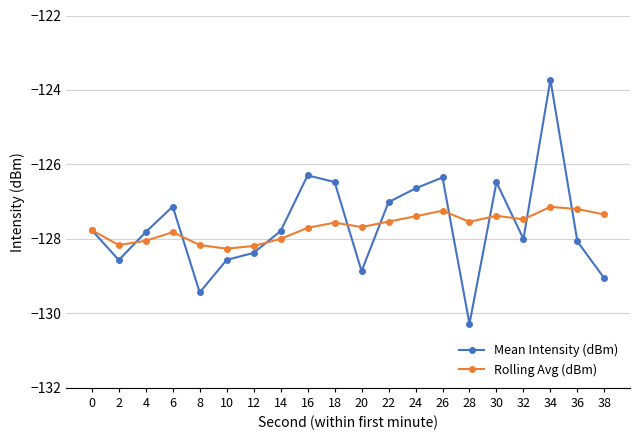

What is the greatest value displayed?

-123.7